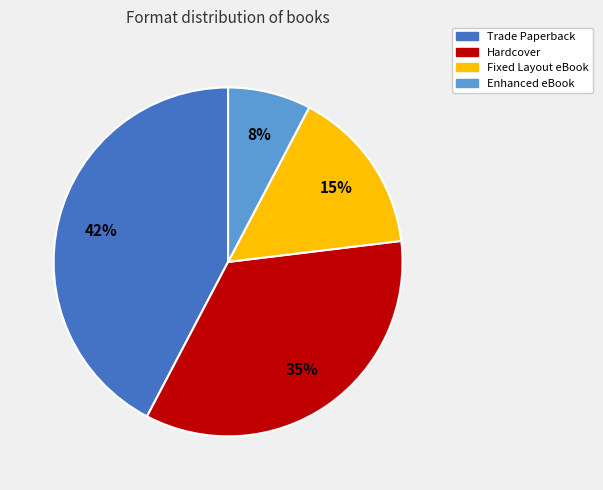

The Hardcover slice represents 35% of the pie. True or false?

True